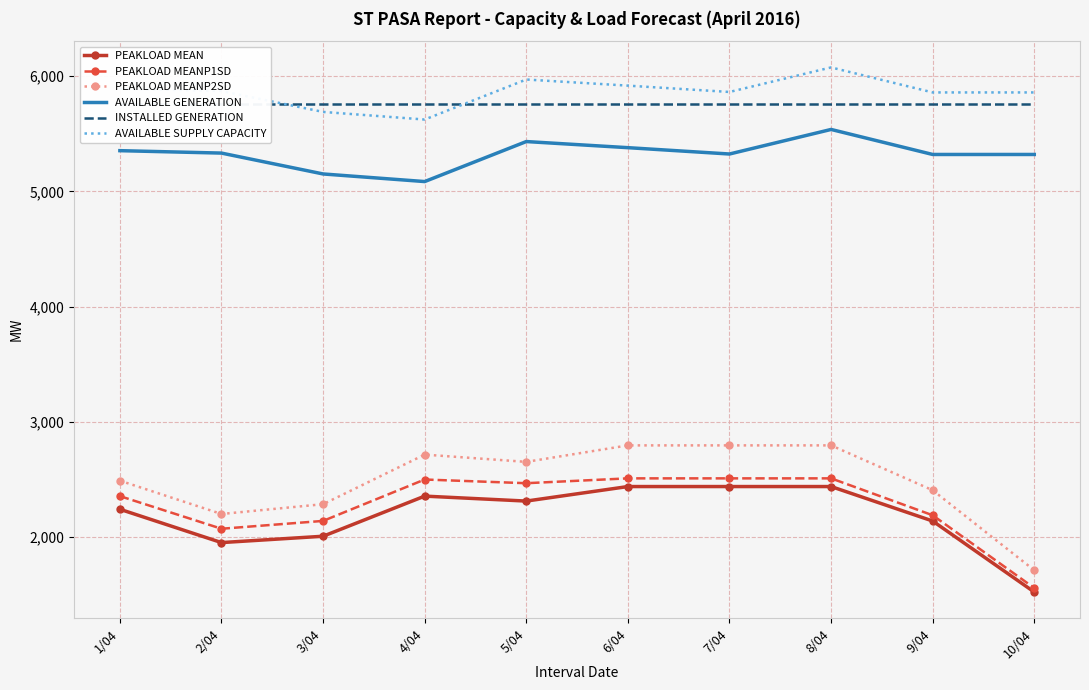

Rank the categories by PEAKLOAD MEANP1SD value from highest to lowest.

6/04, 7/04, 8/04, 4/04, 5/04, 1/04, 9/04, 3/04, 2/04, 10/04